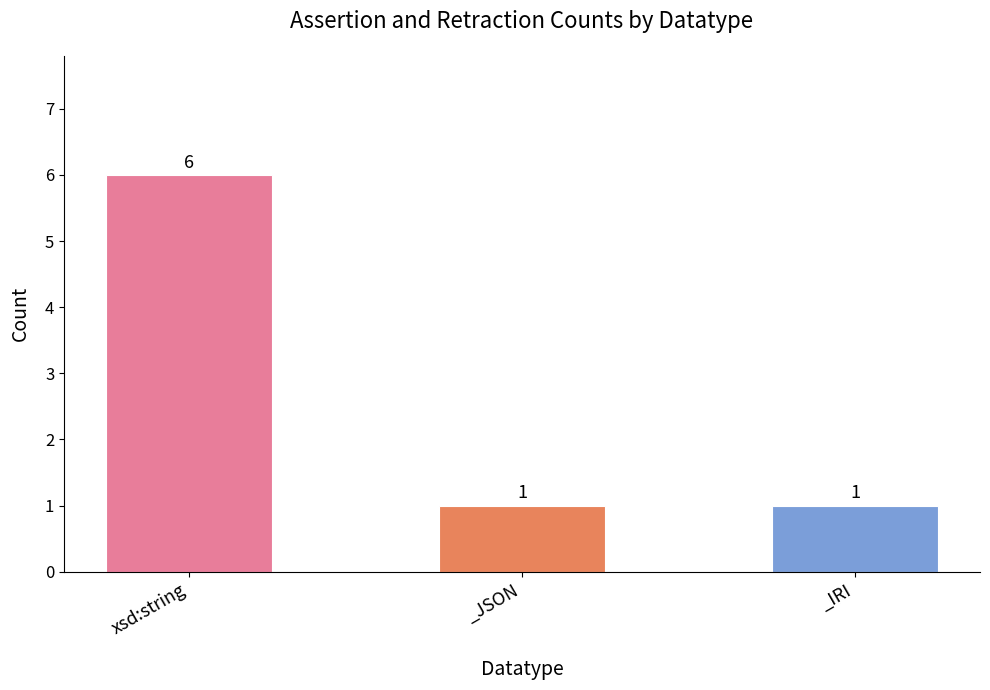

Is it true that the value at xsd:string is 3?

False